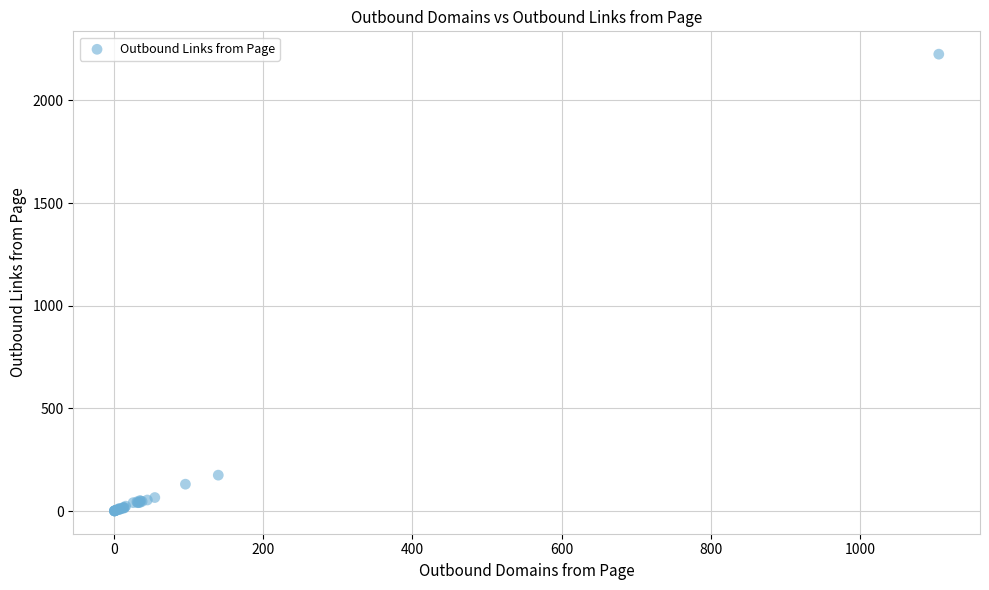

What Y value in the scatter plot is closest to 1113?

175